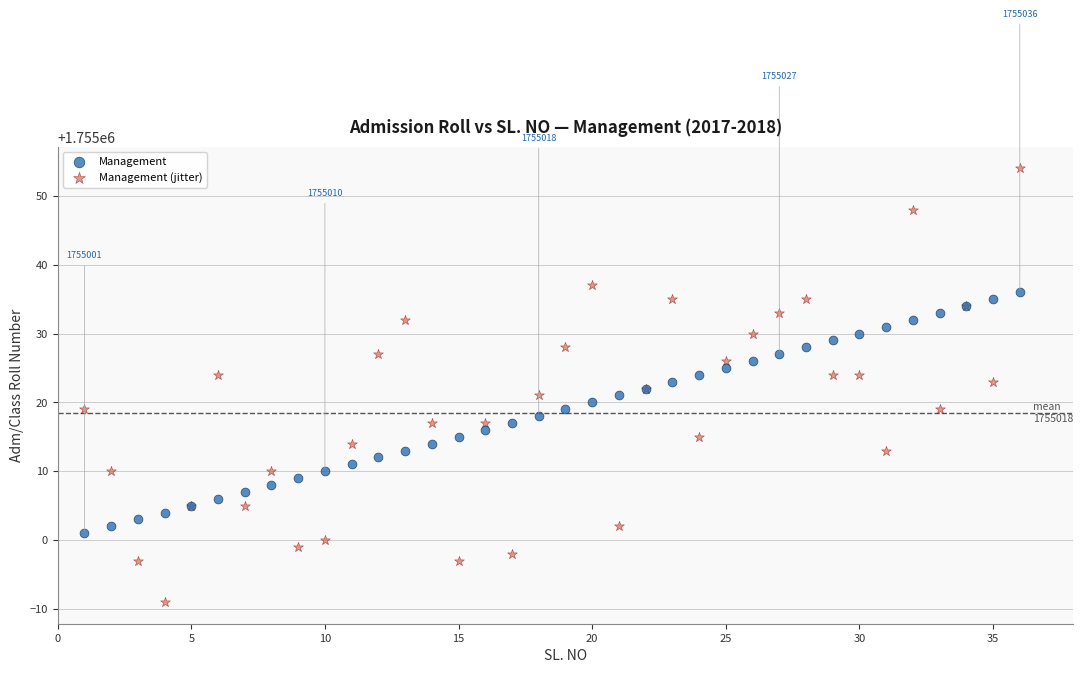

Which series has the largest Y range (max minus min)?

Management (jitter)